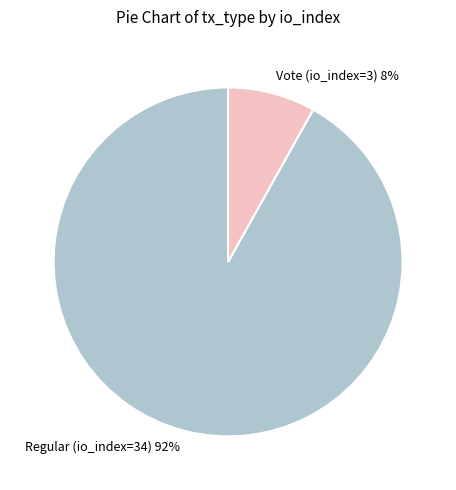

To the nearest percent, what portion does Vote (io_index=3) represent?

8%